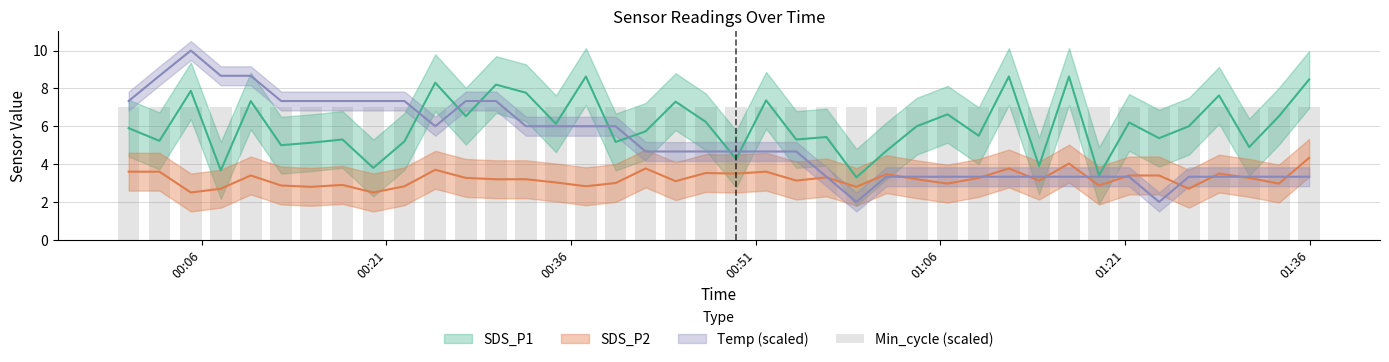

What is the total value across all series at 2023/06/28 00:27:28?

17.1